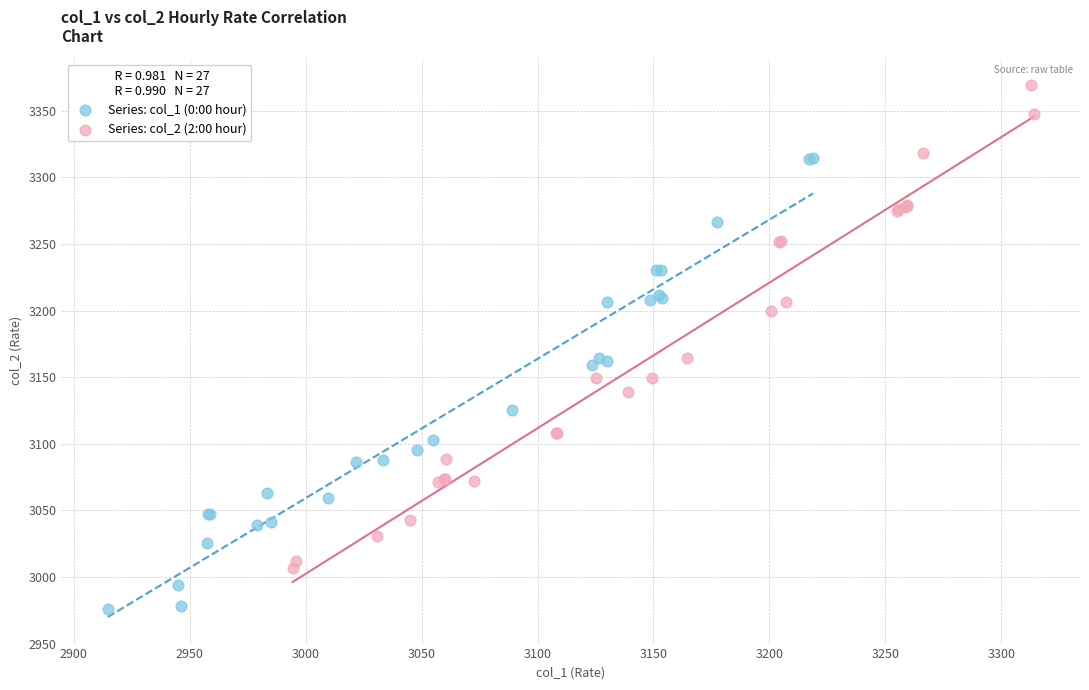

Which series reaches the minimum Y coordinate?

Series: col_1 (0:00 hour)